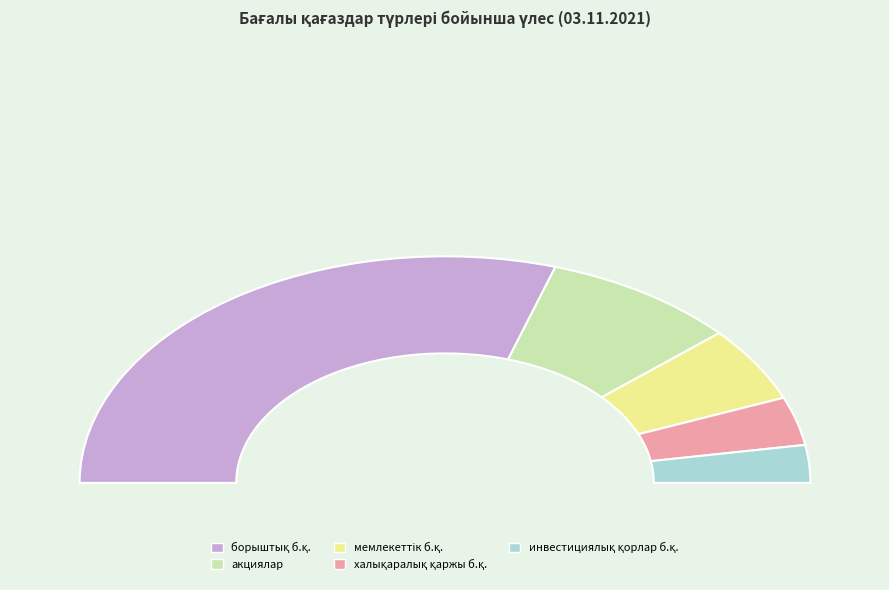

Which category has the smallest portion of the pie?

инвестициялық қорлардың бағалы қағаздары